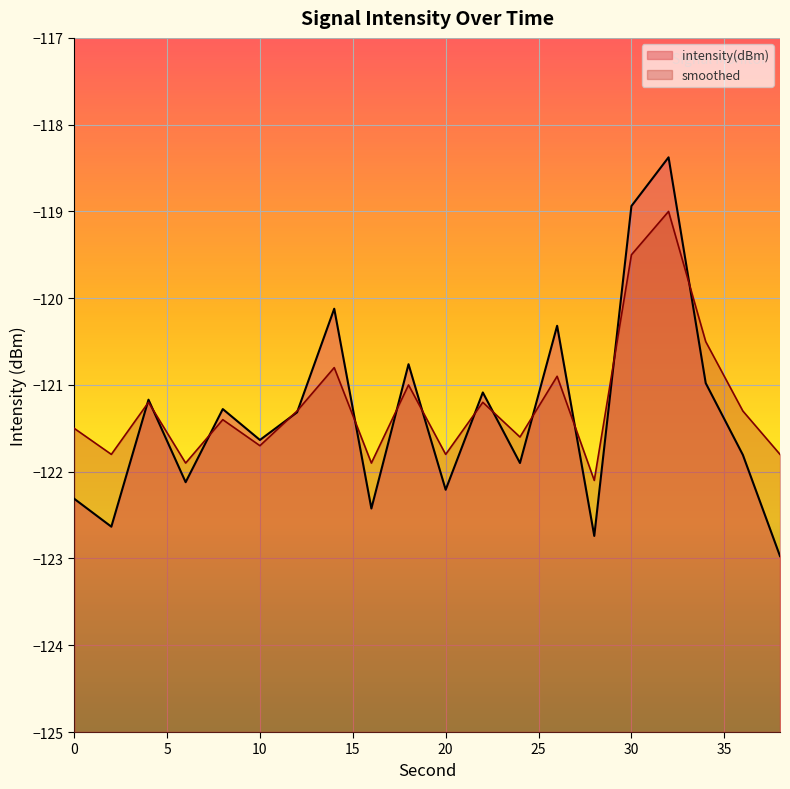

Reading left to right, what are all the values shown in this chart?

intensity(dBm): 0=-122.3	2=-122.6	4=-121.2	6=-122.1	8=-121.3	10=-121.6	12=-121.3	14=-120.1	16=-122.4	18=-120.8	20=-122.2	22=-121.1	24=-121.9	26=-120.3	28=-122.7	30=-118.9	32=-118.4	34=-121.0	36=-121.8	38=-123.0
smoothed: 0=-121.5	2=-121.8	4=-121.2	6=-121.9	8=-121.4	10=-121.7	12=-121.3	14=-120.8	16=-121.9	18=-121.0	20=-121.8	22=-121.2	24=-121.6	26=-120.9	28=-122.1	30=-119.5	32=-119.0	34=-120.5	36=-121.3	38=-121.8